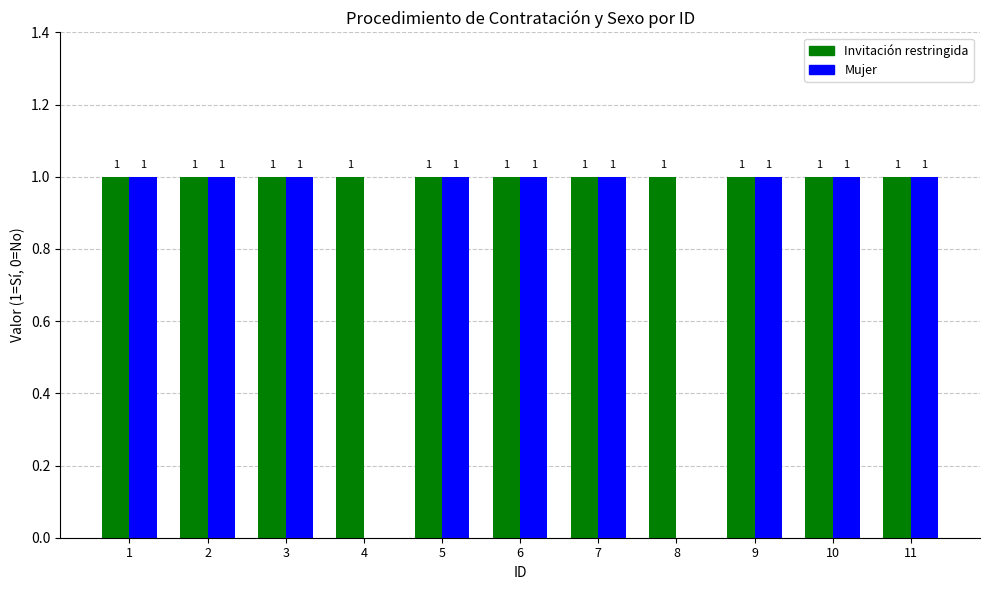

Count the number of data series in this chart.

2